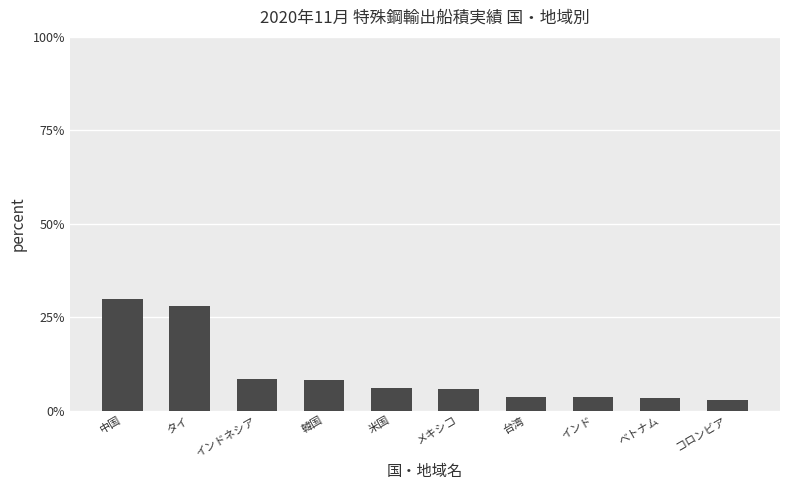

What is the difference between the second highest and minimum values?

25.1